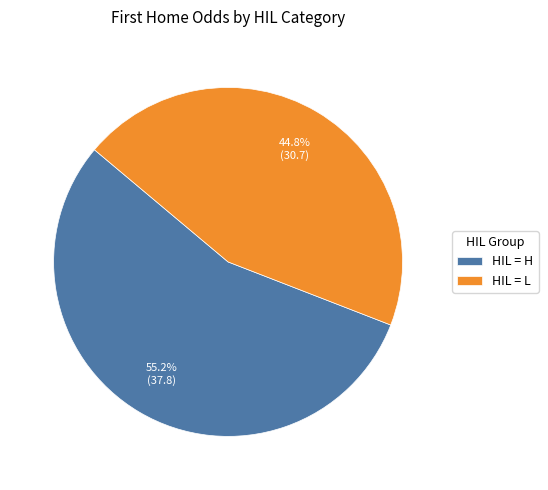

Which slice is the largest?

HIL = H